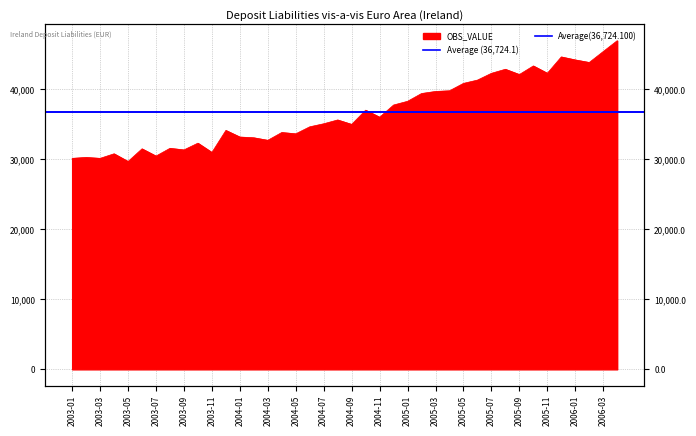

List the labels in order of value, largest first.

2006-04, 2006-03, 2005-12, 2006-01, 2006-02, 2005-10, 2005-08, 2005-11, 2005-07, 2005-09, 2005-06, 2005-05, 2005-04, 2005-03, 2005-02, 2005-01, 2004-12, 2004-10, 2004-11, 2004-08, 2004-07, 2004-09, 2004-06, 2003-12, 2004-04, 2004-05, 2004-01, 2004-02, 2004-03, 2003-10, 2003-08, 2003-06, 2003-09, 2003-11, 2003-04, 2003-07, 2003-02, 2003-01, 2003-03, 2003-05